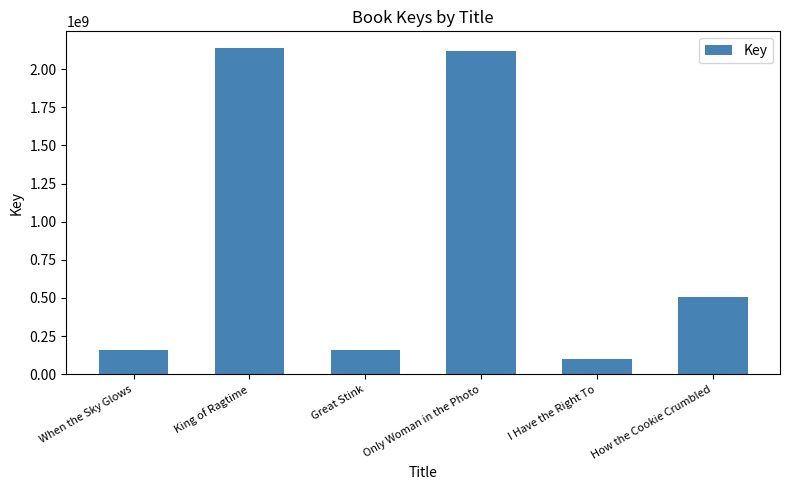

What is the difference between the maximum and minimum values?

2040575999